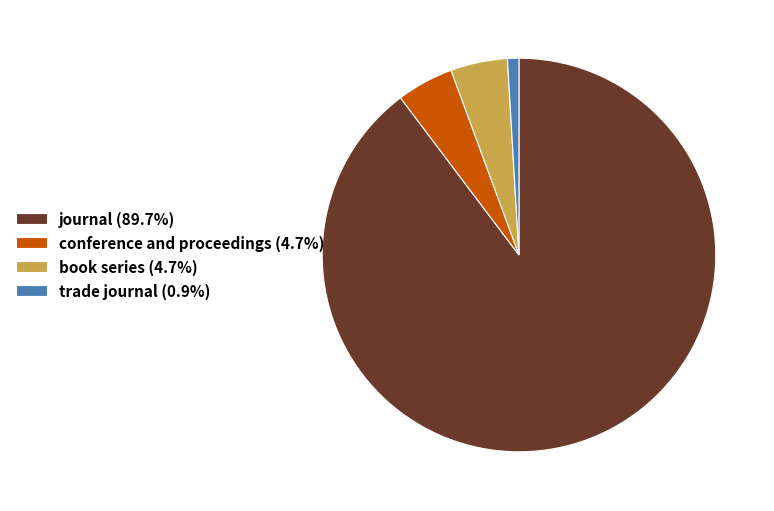

Combined, do trade journal (0.9%) and book series (4.7%) account for over 50%?

No